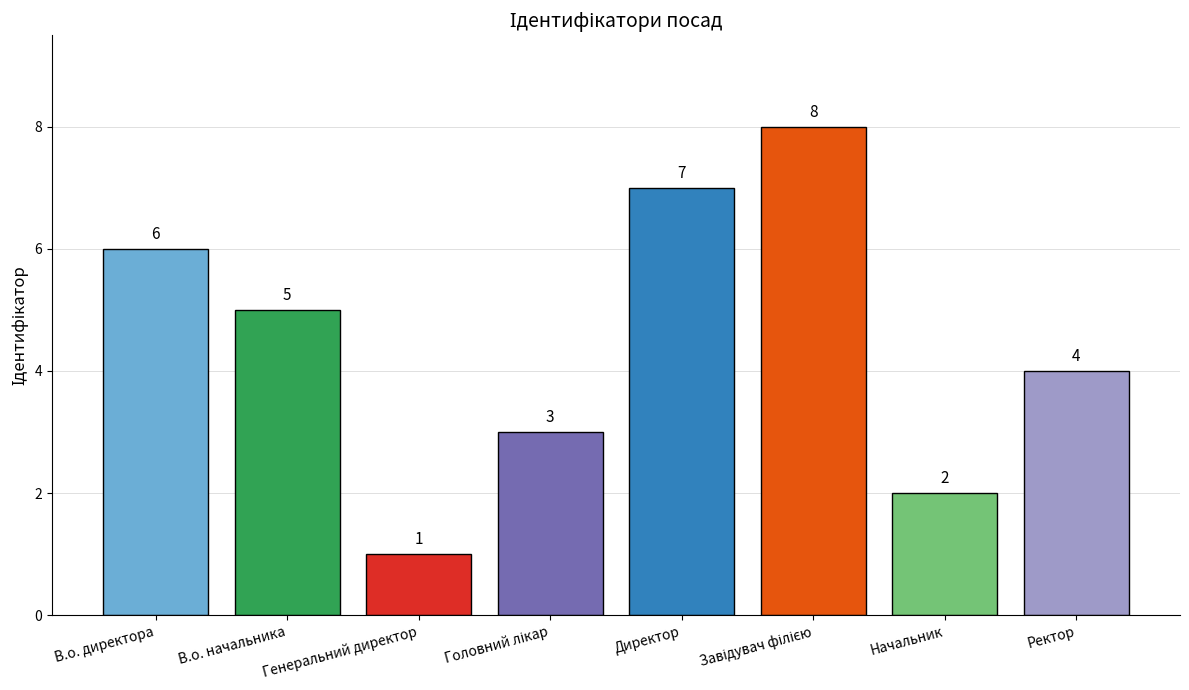

Reading left to right, extract all data points from this chart.

6	5	1	3	7	8	2	4